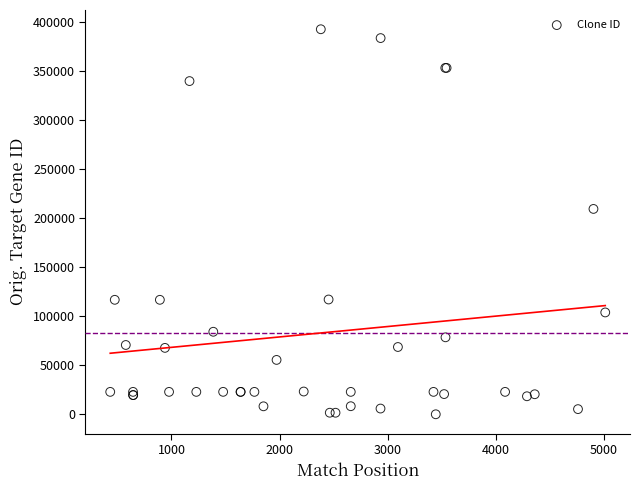

What Y value in the scatter plot is closest to 196390?

209478